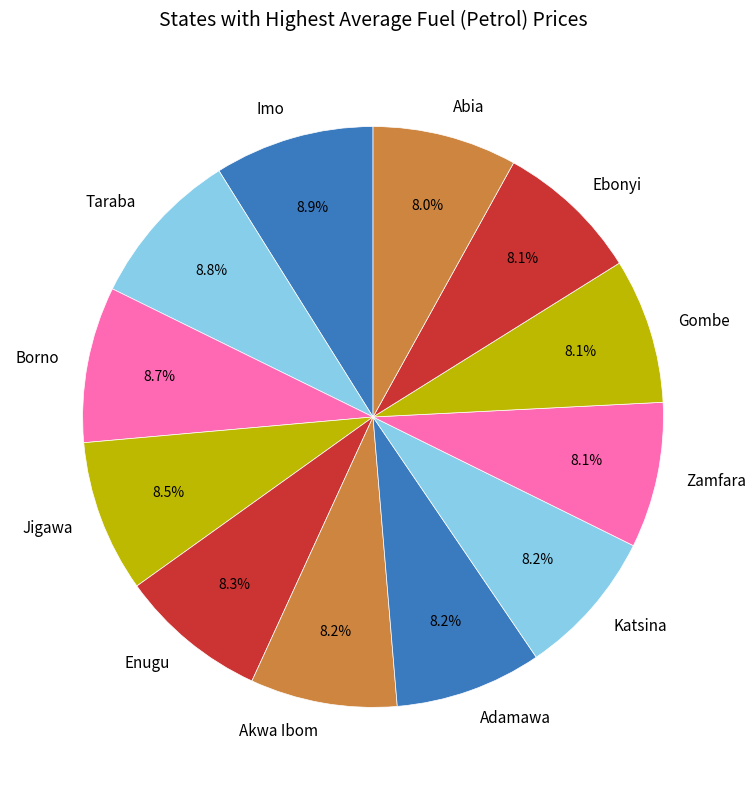

What percentage is NOT represented by Jigawa?

91.5%